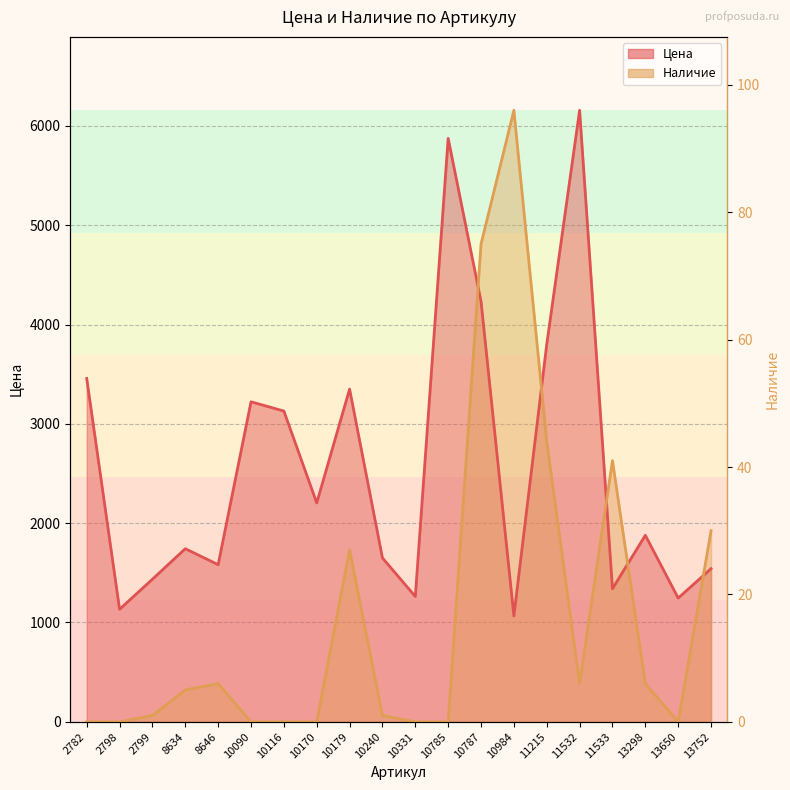

After their last crossing, which series has the higher values: Наличие or Цена?

Наличие